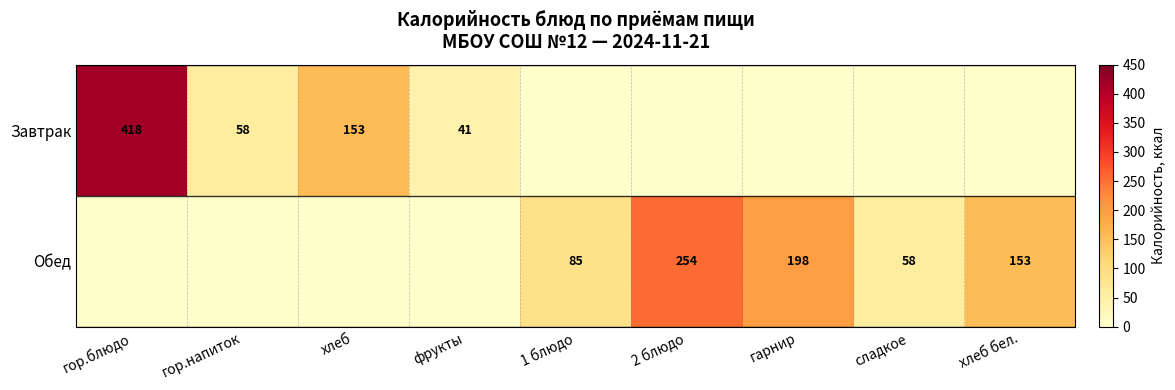

The Завтрак series shows 41 at фрукты. True or false?

True